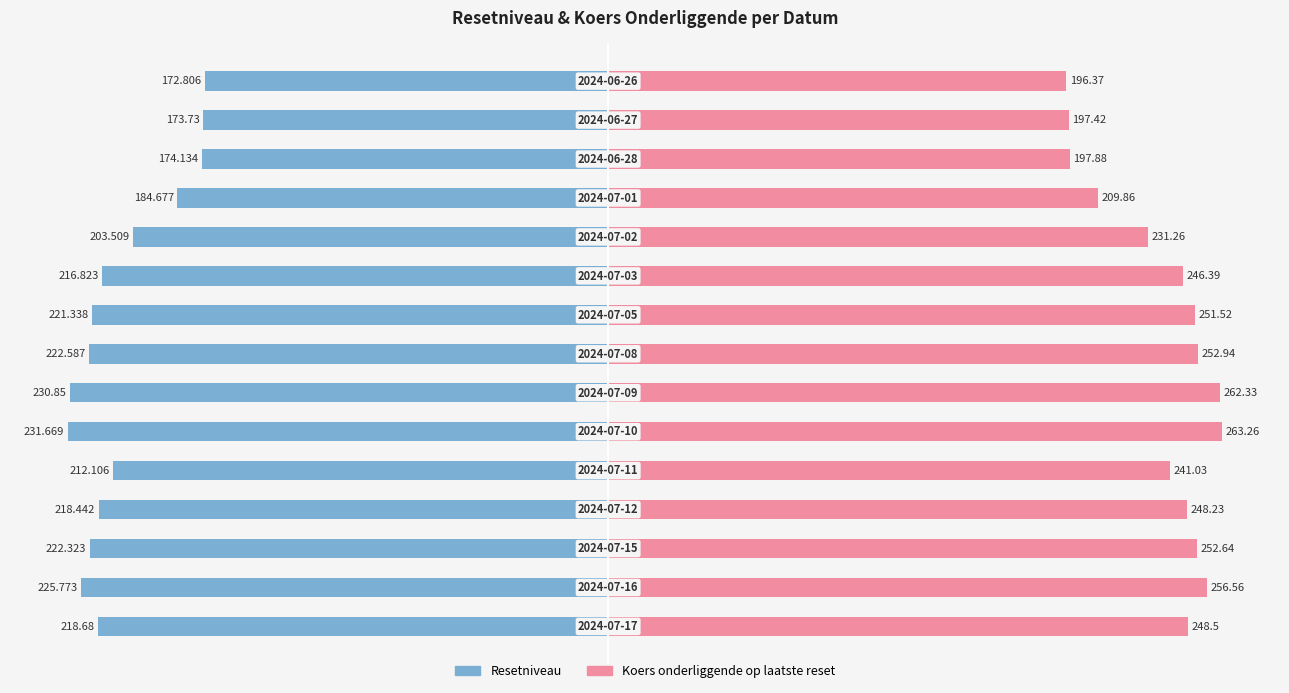

What are all the series names shown in the legend?

Resetniveau, Koers onderliggende op laatste reset